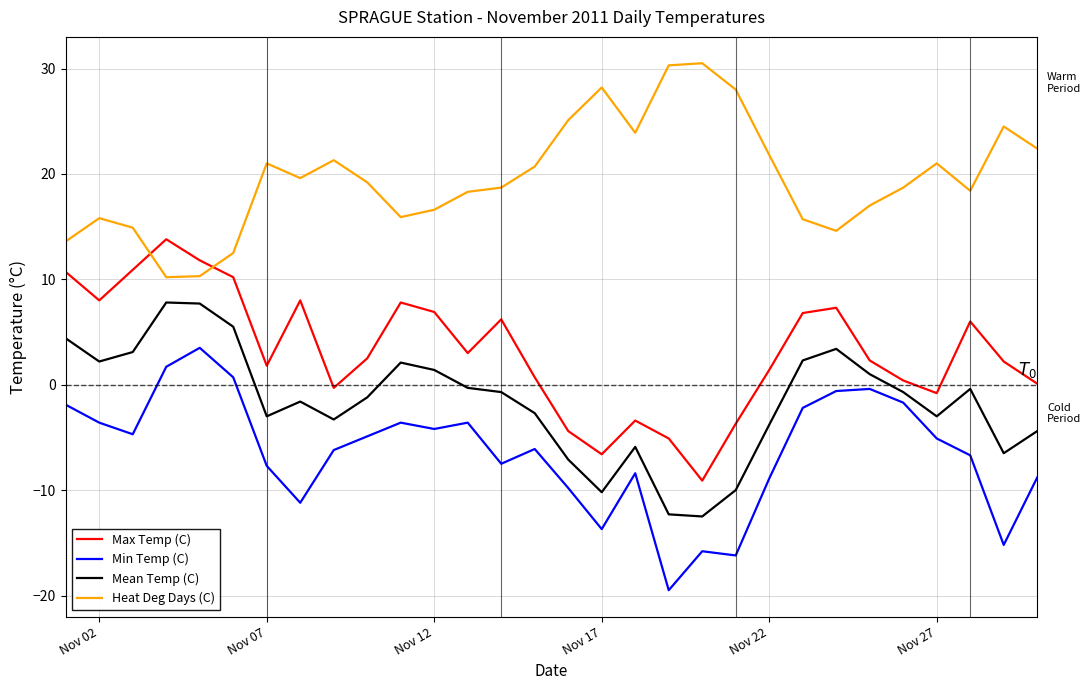

Rank the series by their average value, from highest to lowest.

Heat Deg Days (C), Max Temp (C), Mean Temp (C), Min Temp (C)